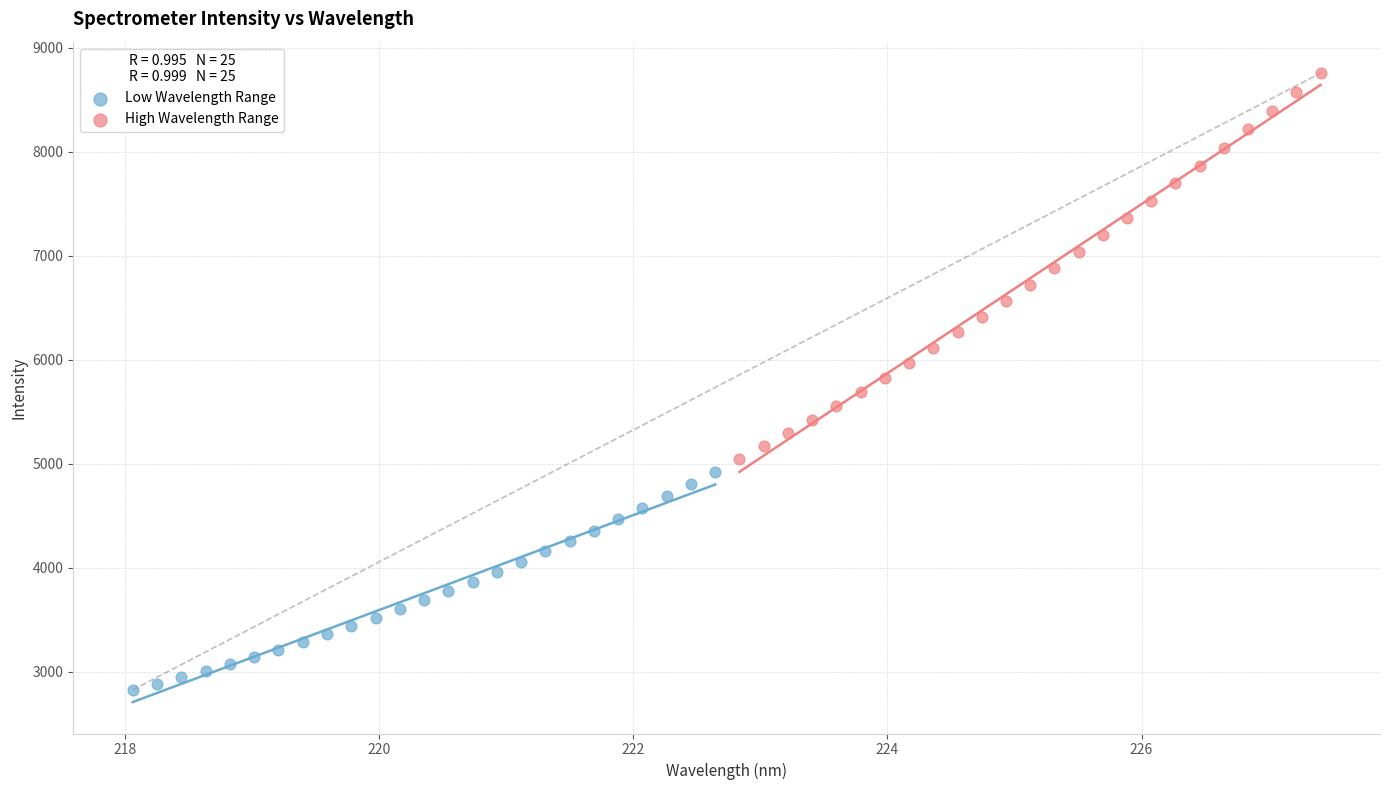

Which series contains the lowest Y value?

Low Wavelength Range